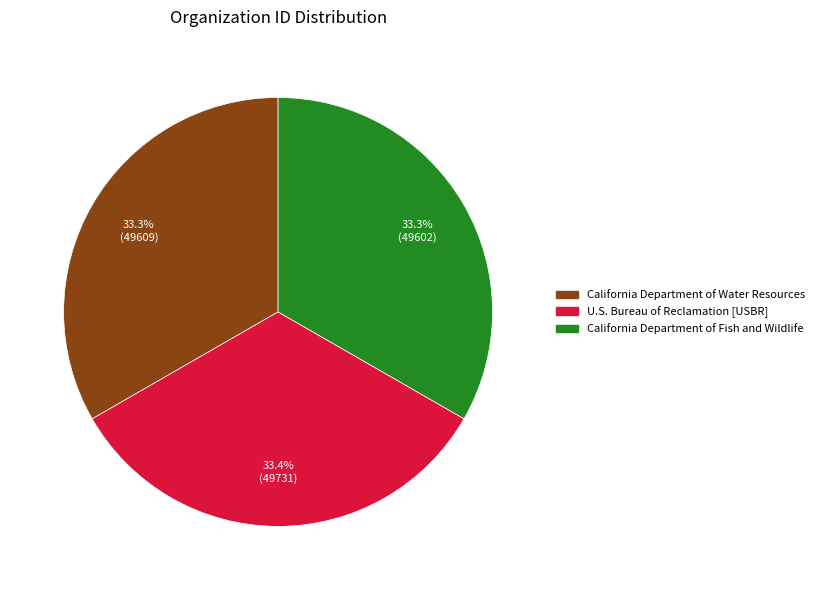

Combined, do California Department of Fish and Wildlife and California Department of Water Resources account for over 50%?

Yes